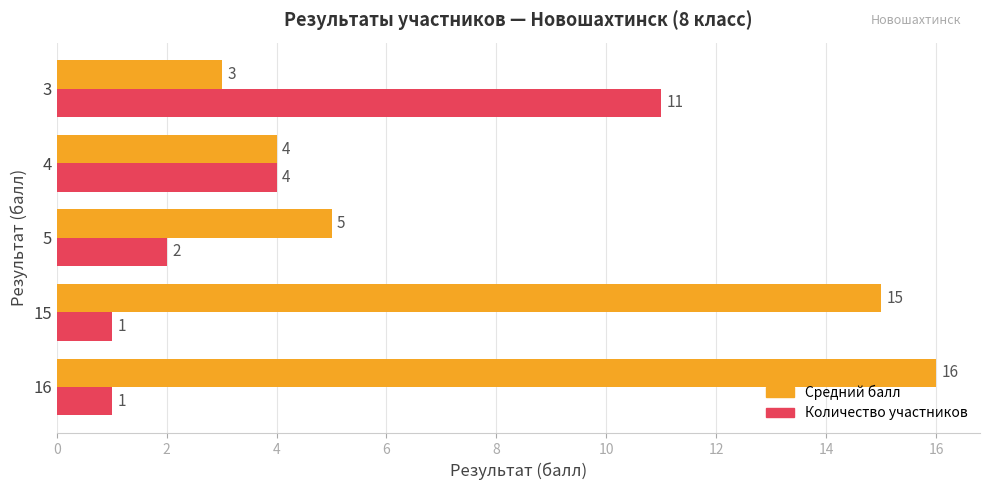

What is the sum of all Количество участников values?

19